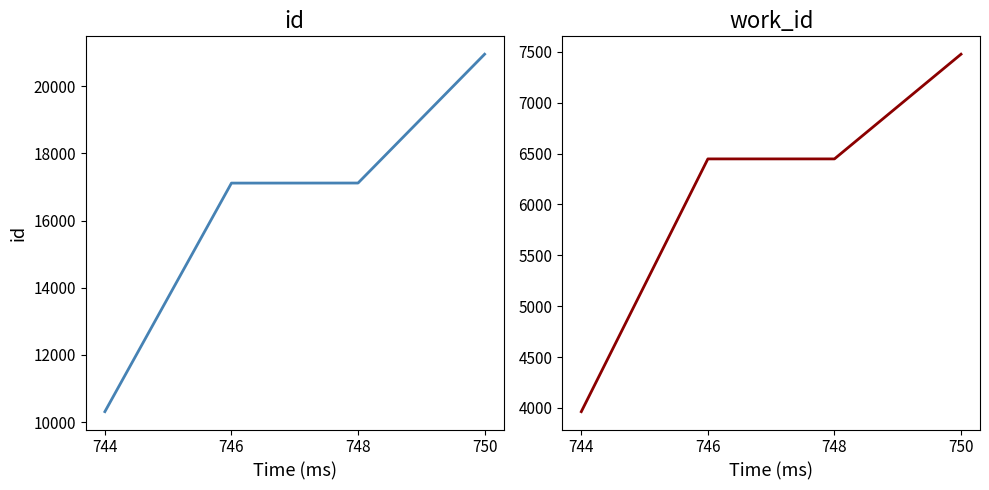

Where is work_id nearest to the value 5719?

746